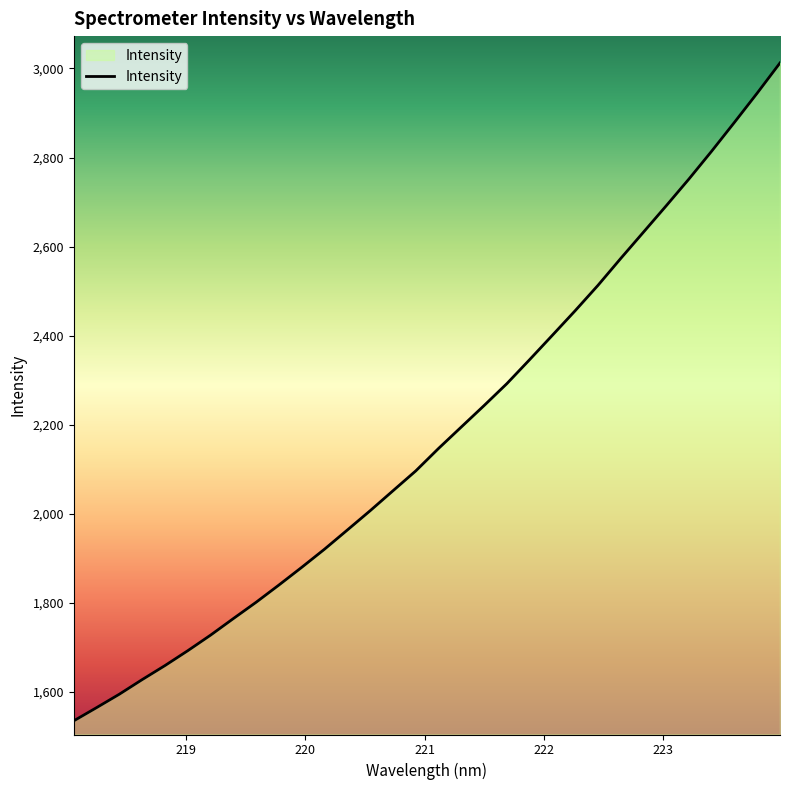

What is the greatest value displayed?

3012.4